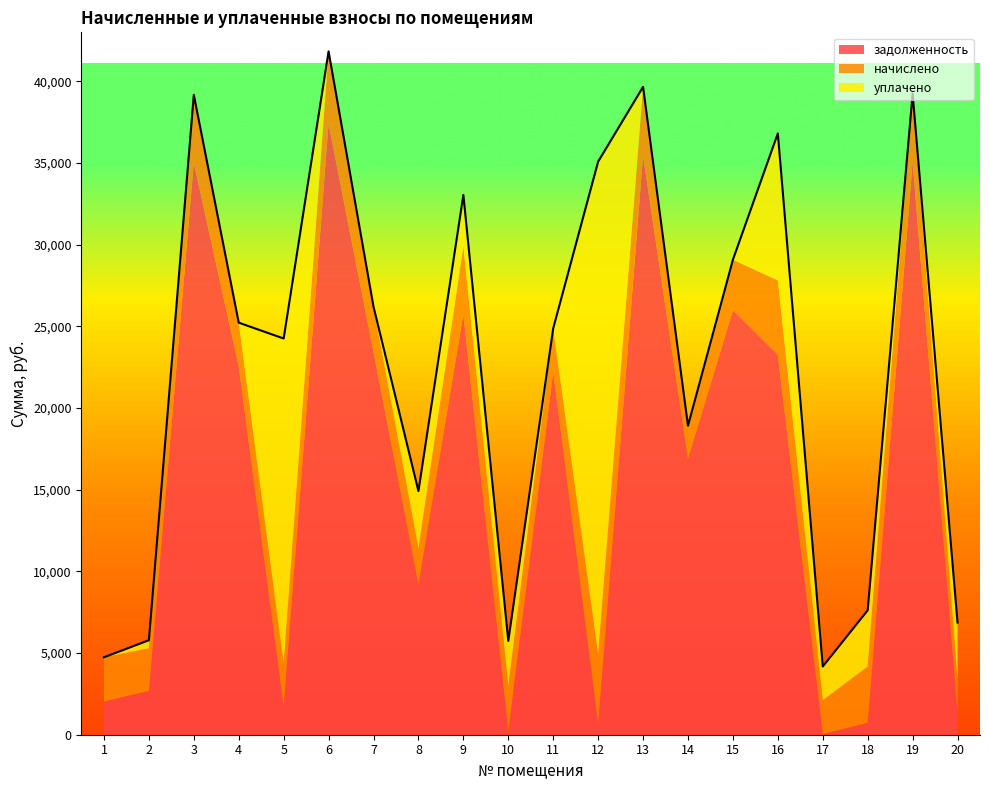

At how many categories does at least one series exceed 29098?

5